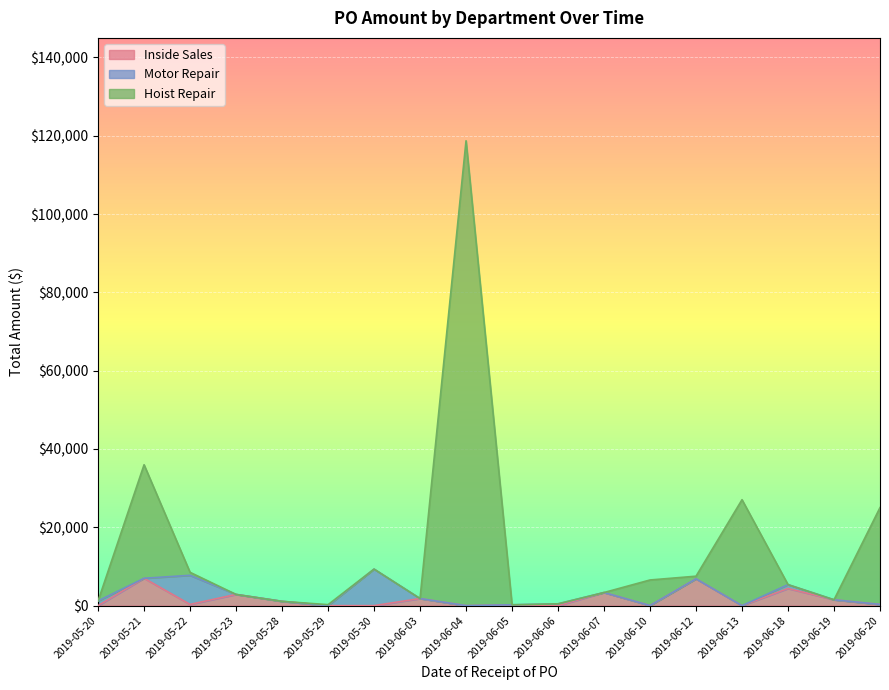

Which series has the largest total across all categories?

Hoist Repair_line